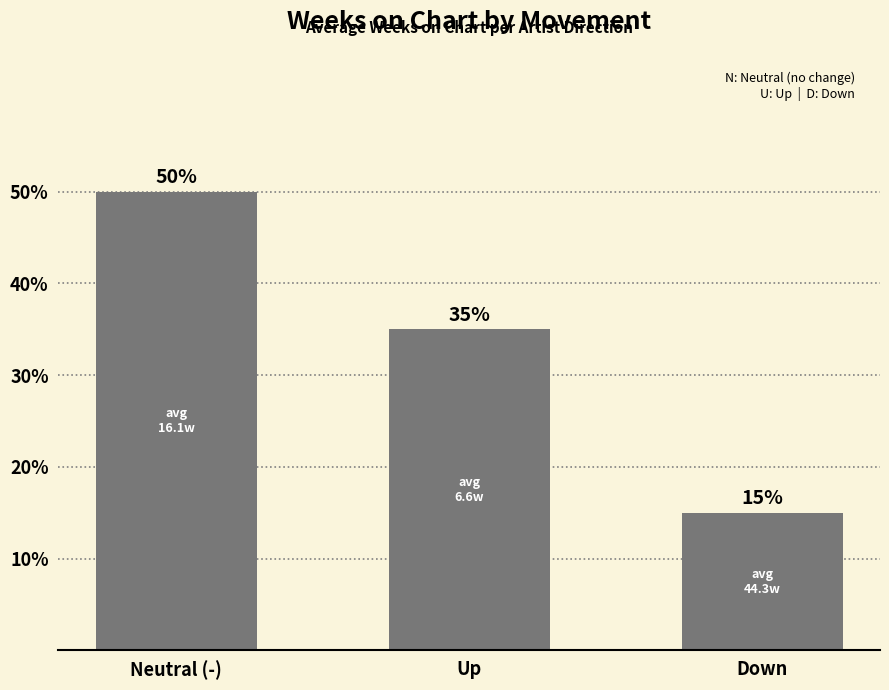

What is the change in value from Neutral (-) to Up?

-15